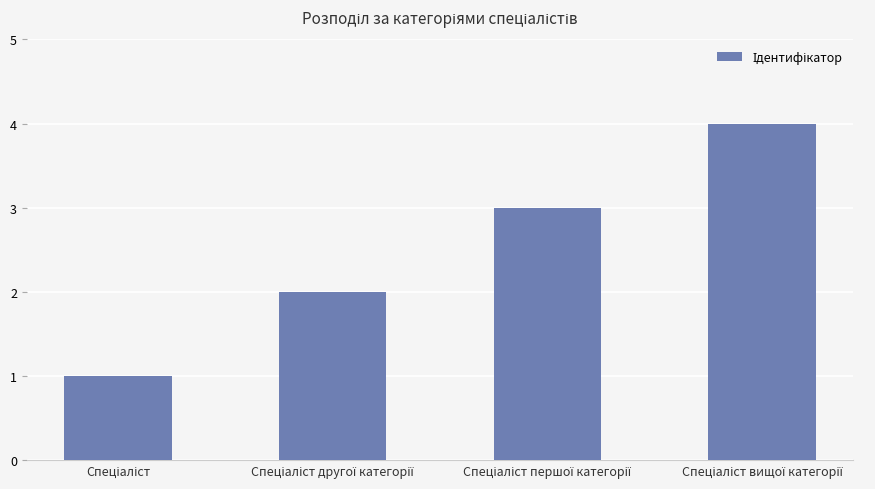

What is the sum of all values?

10